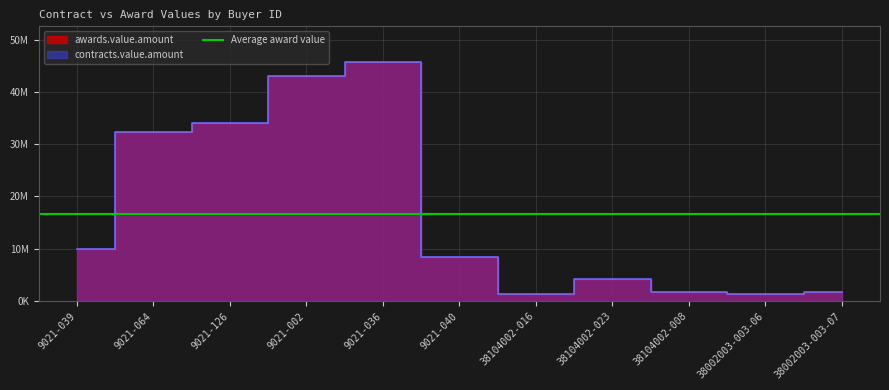

True or false: contracts.value.amount has a value of 9994253.9 at 9021-039.

True